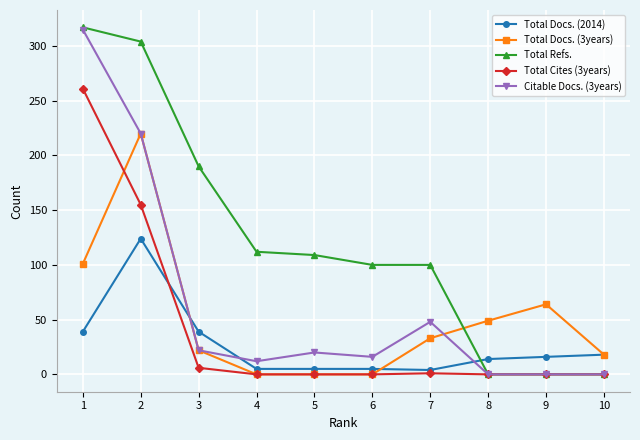

Is this an area chart (filled region under the line)?

No